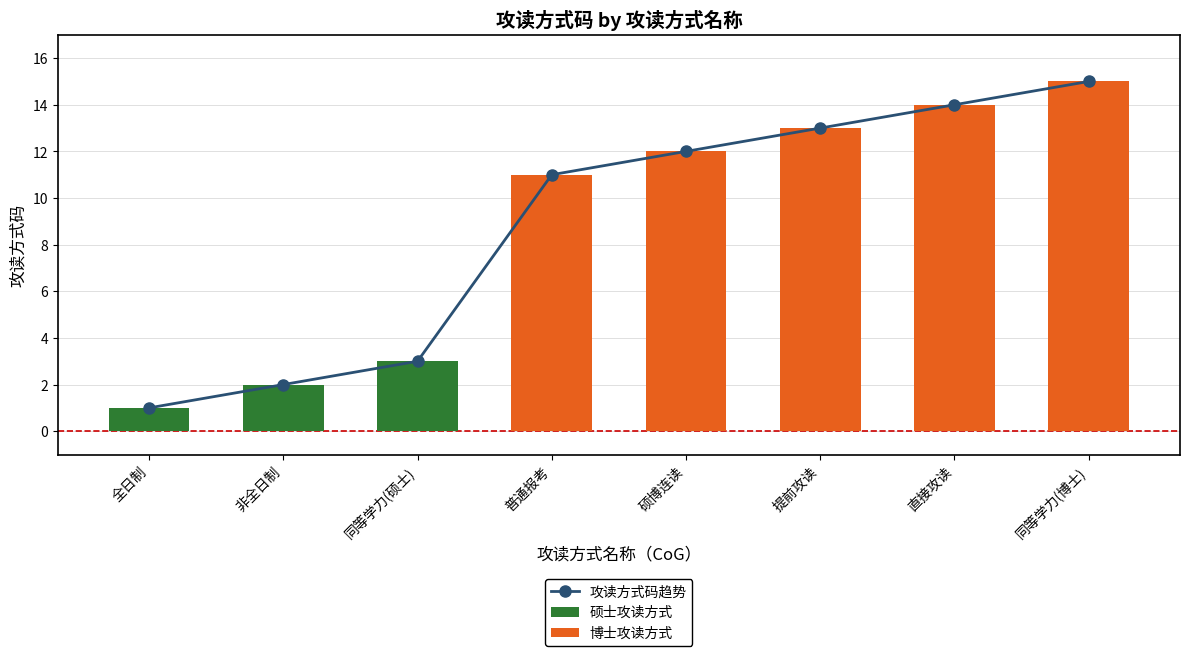

List the labels in order of value, largest first.

同等学力(博士), 直接攻读, 提前攻读, 硕博连读, 普通报考, 同等学力(硕士), 非全日制, 全日制